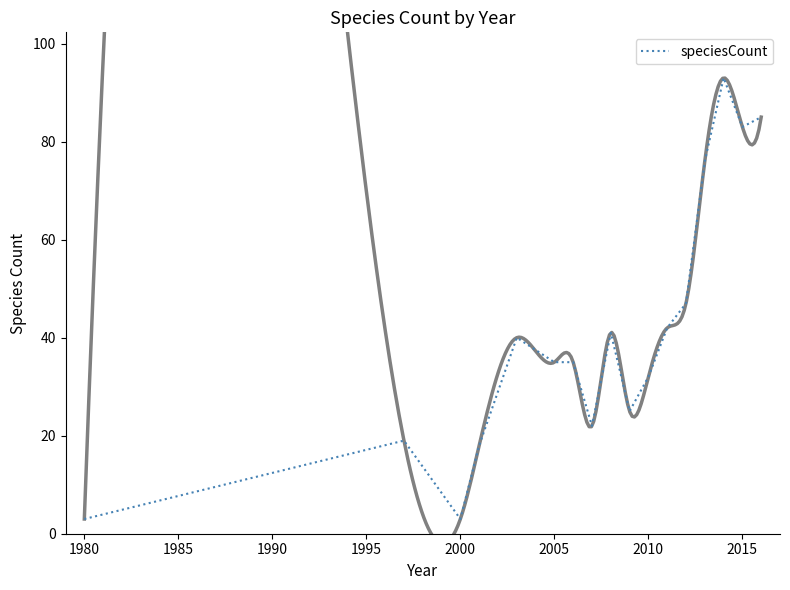

What is the difference between the second highest and second lowest values?

82